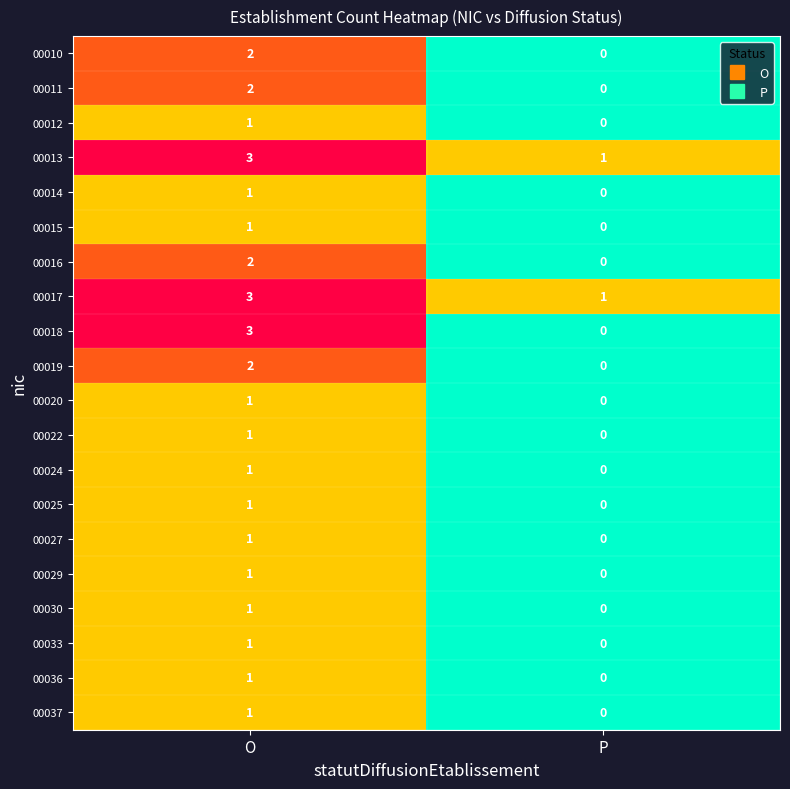

Which series has the widest spread of values?

00018